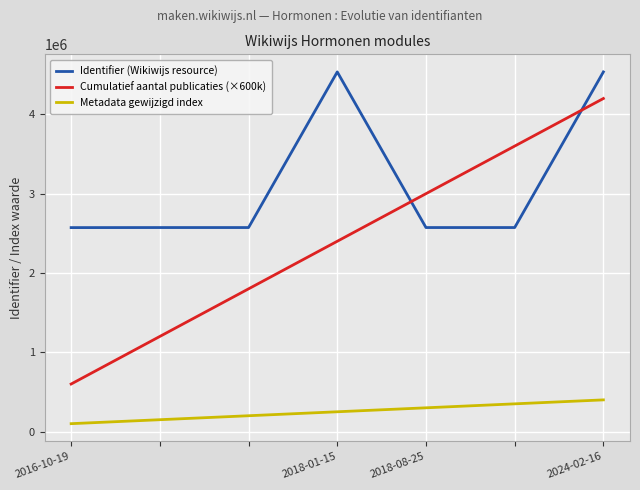

What is the difference between the second highest and second lowest values in the Cumulatief aantal publicaties (×600k) series?

2400000